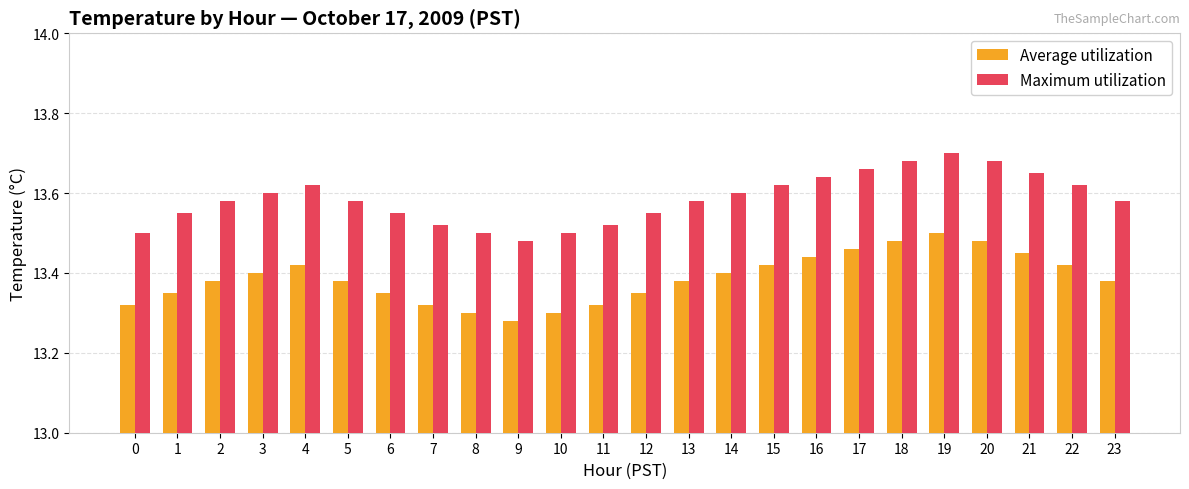

At which label is Average utilization closest to 13?

9